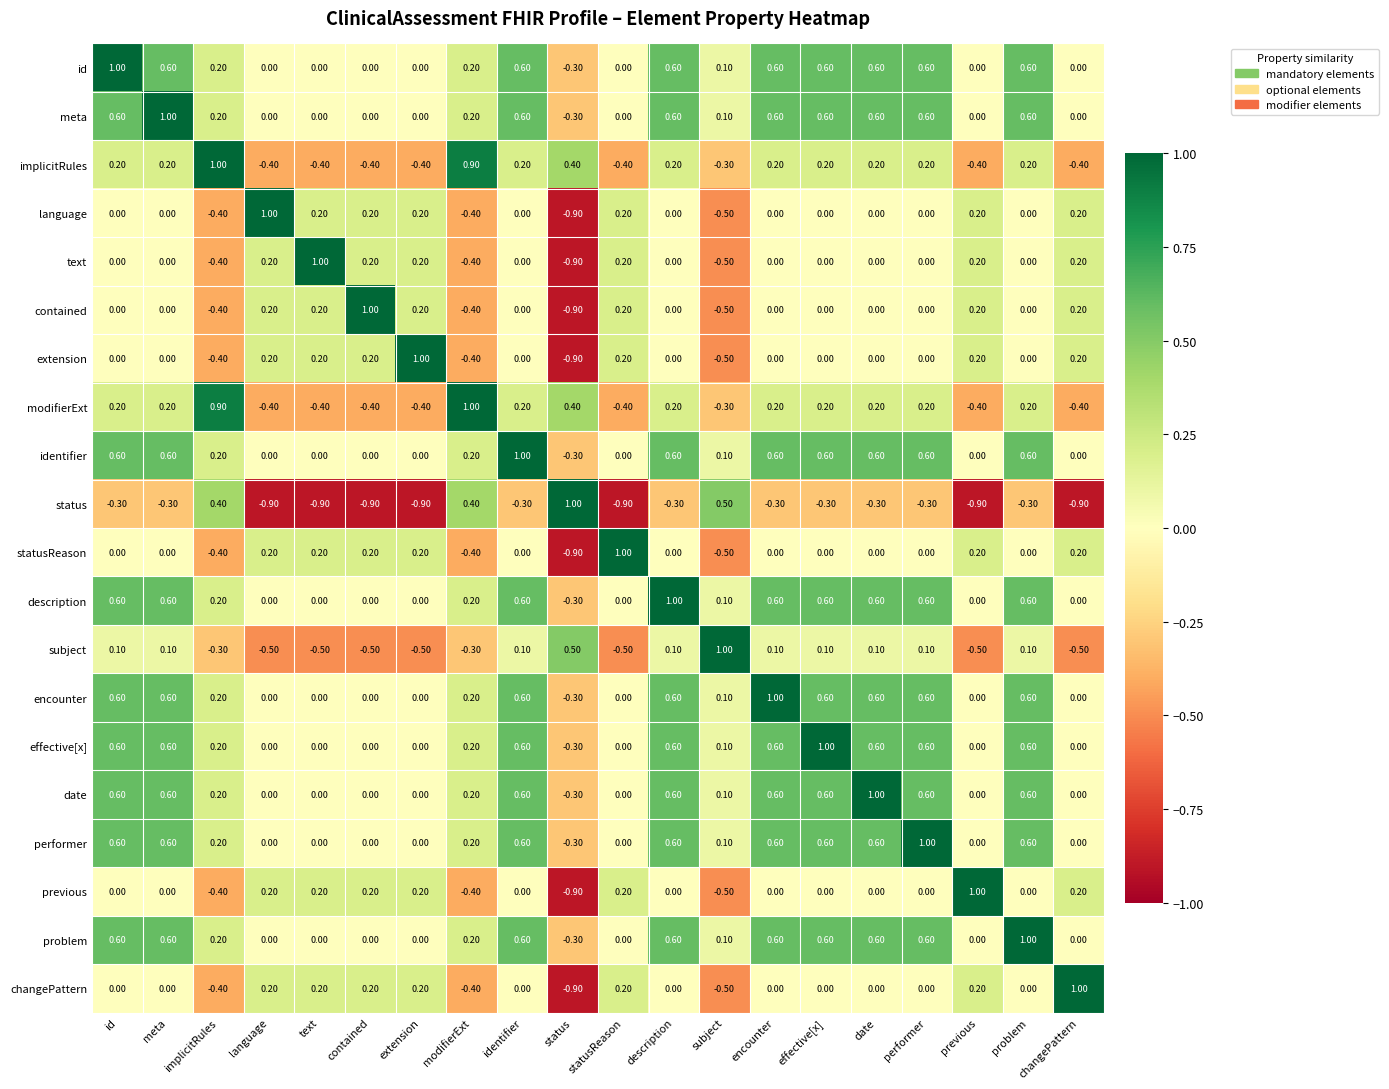

What is the difference between the maximum and minimum values in the id series?

1.3